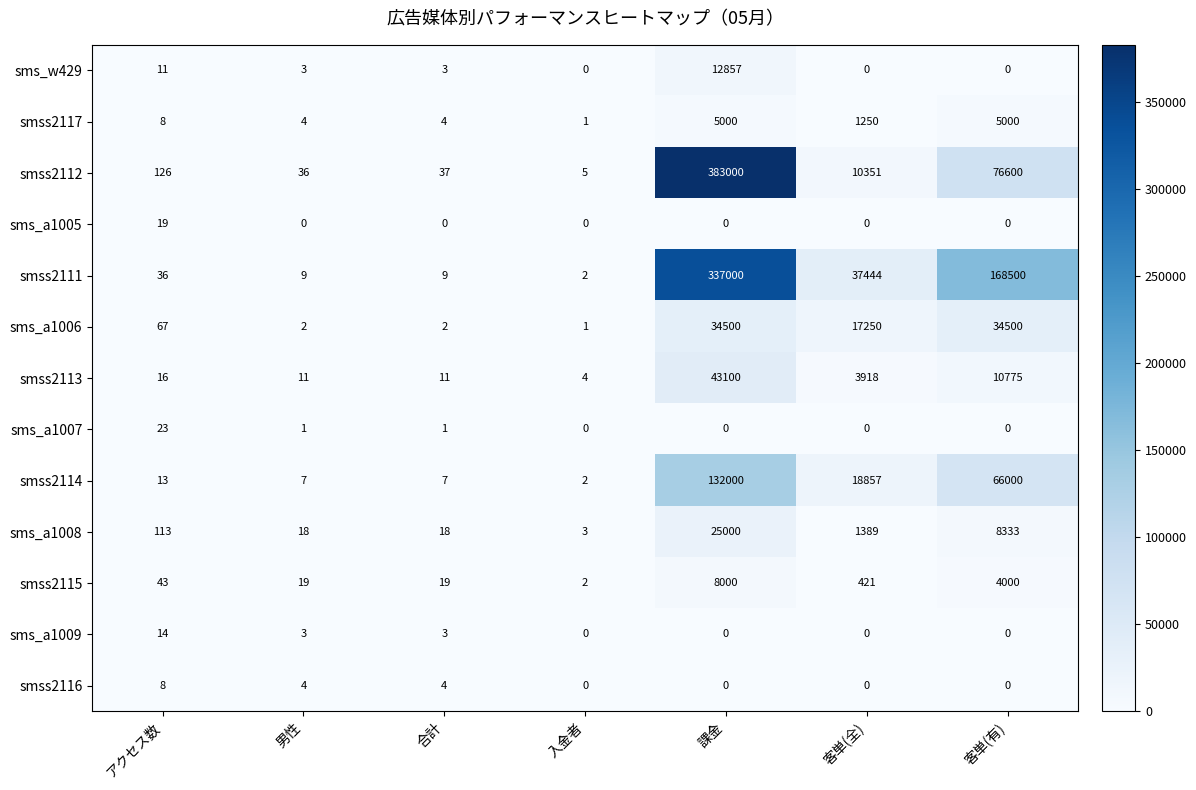

Is it true that sms_a1005 equals 4 at アクセス数?

False